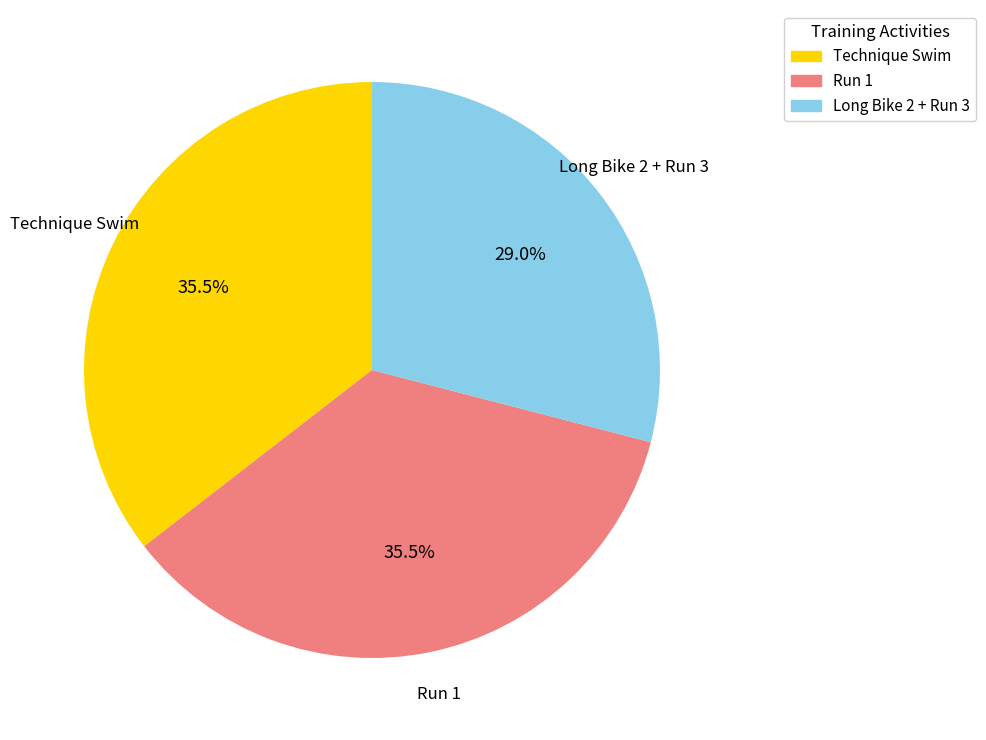

Is Technique Swim the majority of the pie?

No